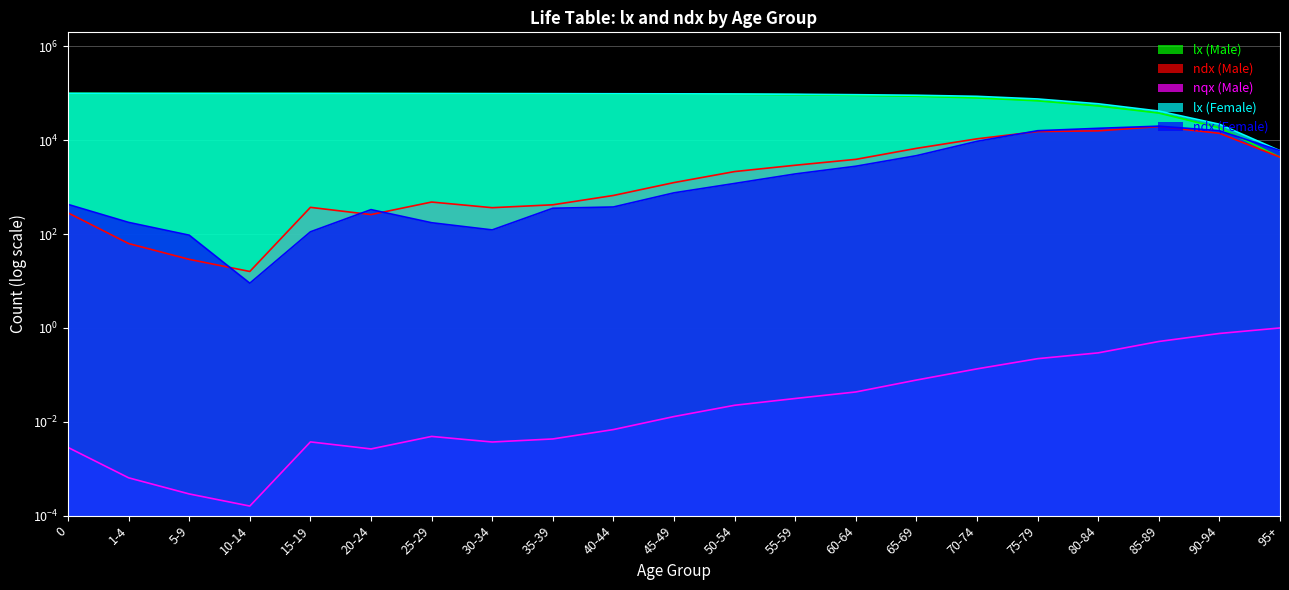

What position from the left is 65-69?

15